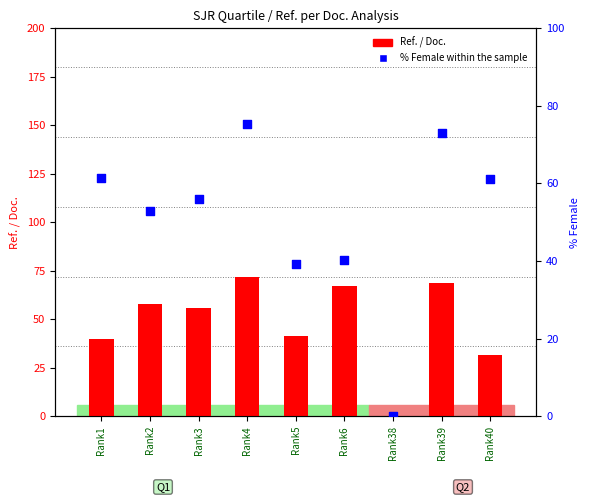

Between Rank39 and Rank3, which is larger?

Rank39